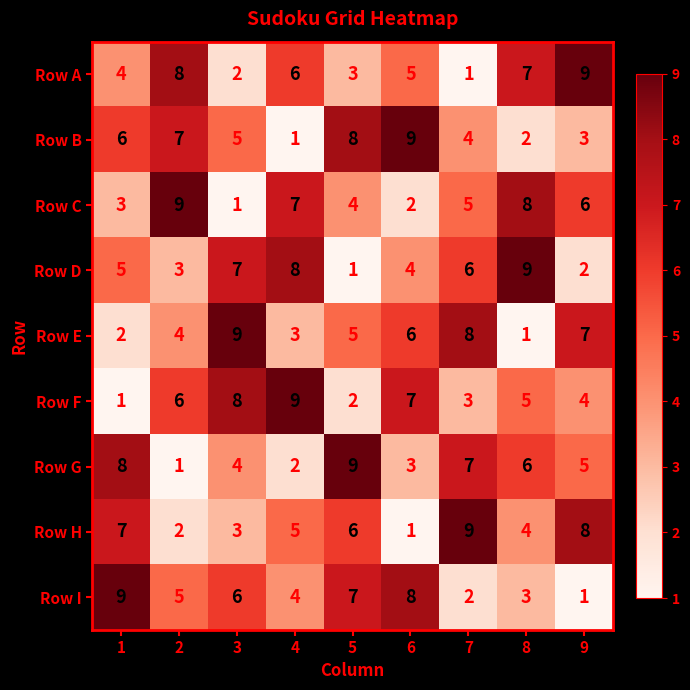

Which category has the highest value in the Row G series?

5